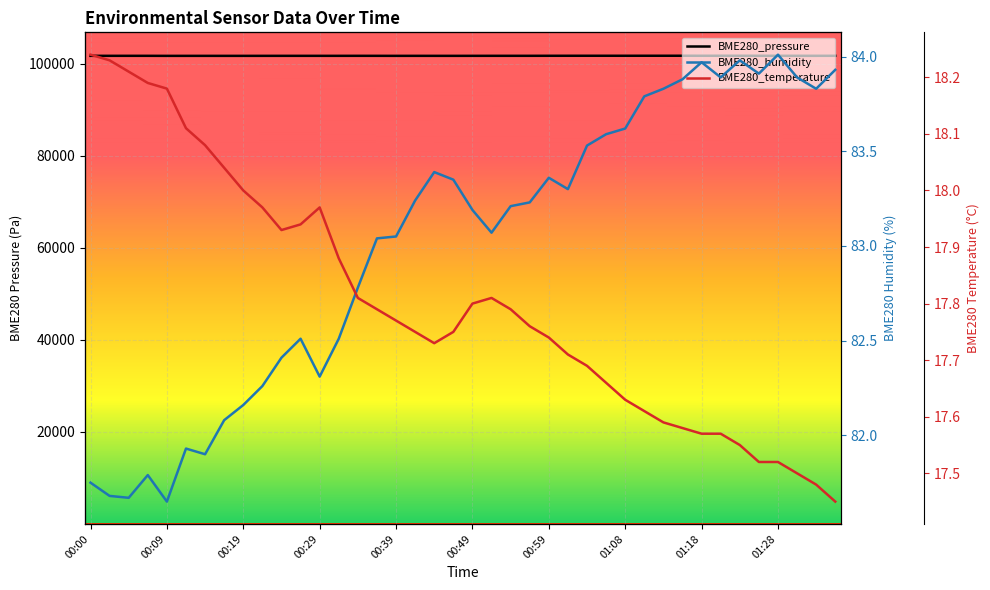

Reading left to right, what are all the values shown in this chart?

BME280_pressure: 101764.7	101766.2	101768.3	101767.0	101757.5	101759.9	101760.5	101759.0	101759.3	101761.7	101764.0	101764.5	101764.5	101764.9	101767.7	101765.8	101760.1	101763.7	101762.2	101761.4	101764.6	101768.3	101768.8	101769.6	101775.7	101778.1	101781.0	101781.0	101779.2	101782.8	101781.6	101783.8	101779.1	101781.6	101779.2	101775.6	101772.5	101770.1	101770.9	101773.1
BME280_humidity: 81.8	81.7	81.7	81.8	81.7	81.9	81.9	82.1	82.2	82.3	82.4	82.5	82.3	82.5	82.8	83.0	83.0	83.2	83.4	83.3	83.2	83.1	83.2	83.2	83.4	83.3	83.5	83.6	83.6	83.8	83.8	83.9	84.0	83.9	84.0	83.9	84.0	83.9	83.8	83.9
BME280_temperature: 18.2	18.2	18.2	18.2	18.2	18.1	18.1	18.0	18.0	18.0	17.9	17.9	18.0	17.9	17.8	17.8	17.8	17.8	17.7	17.8	17.8	17.8	17.8	17.8	17.7	17.7	17.7	17.7	17.6	17.6	17.6	17.6	17.6	17.6	17.6	17.5	17.5	17.5	17.5	17.4